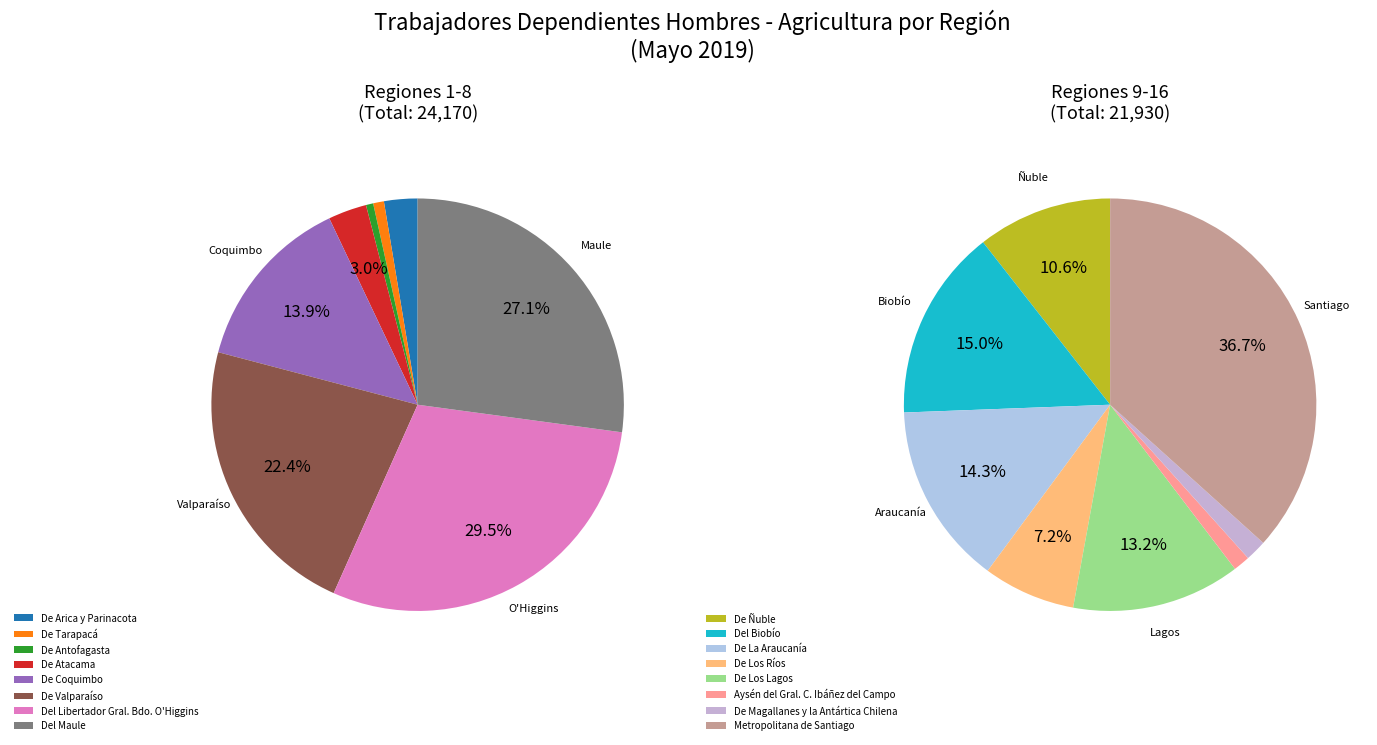

Count the number of slices in the pie.

16